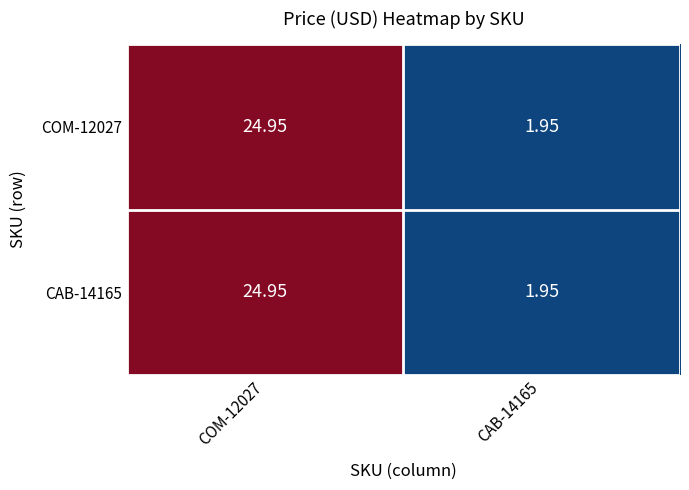

At how many categories does at least one series exceed 18?

1